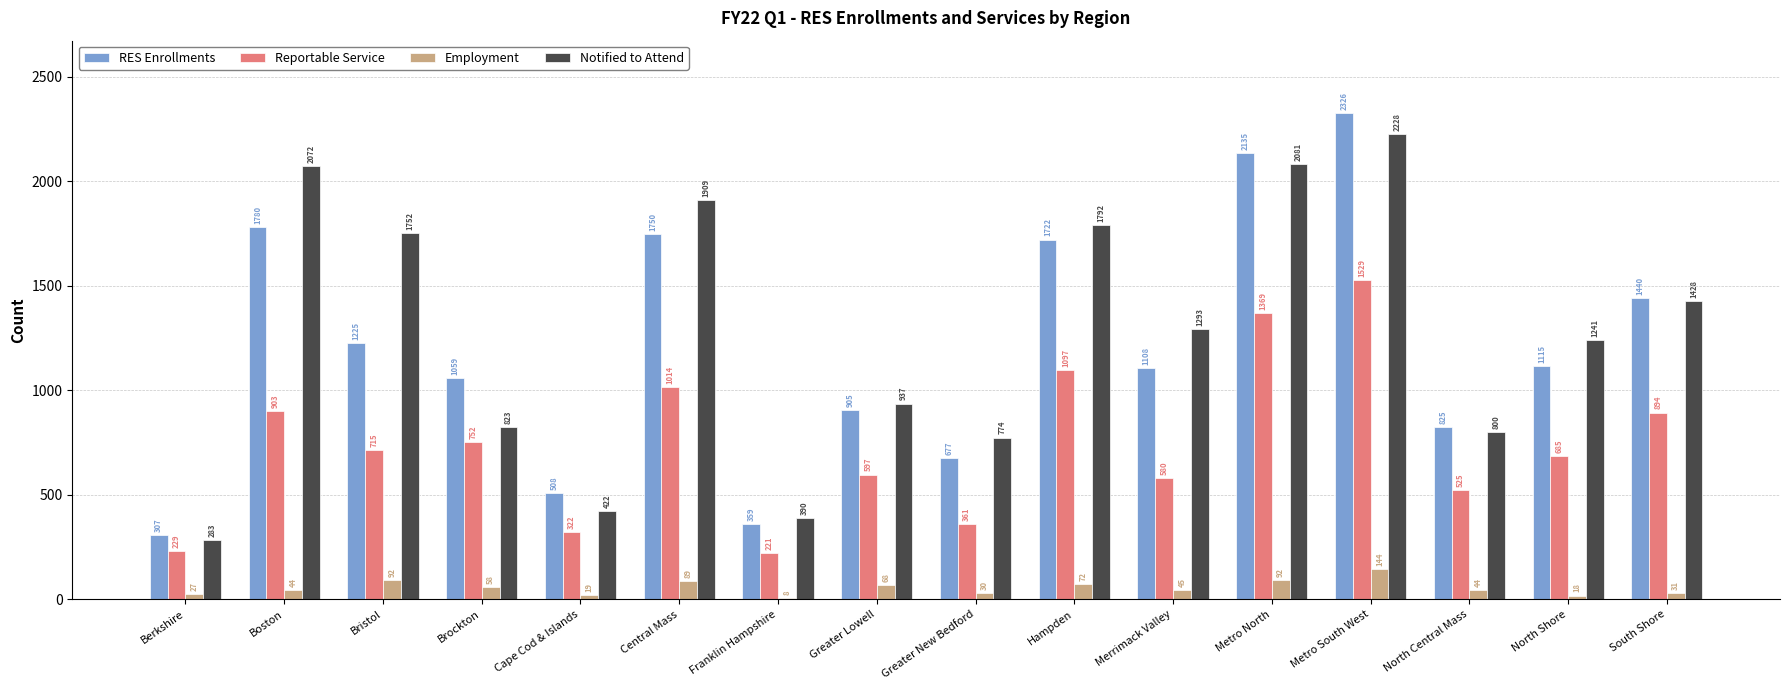

Are the bars grouped side by side (vs. stacked)?

Yes